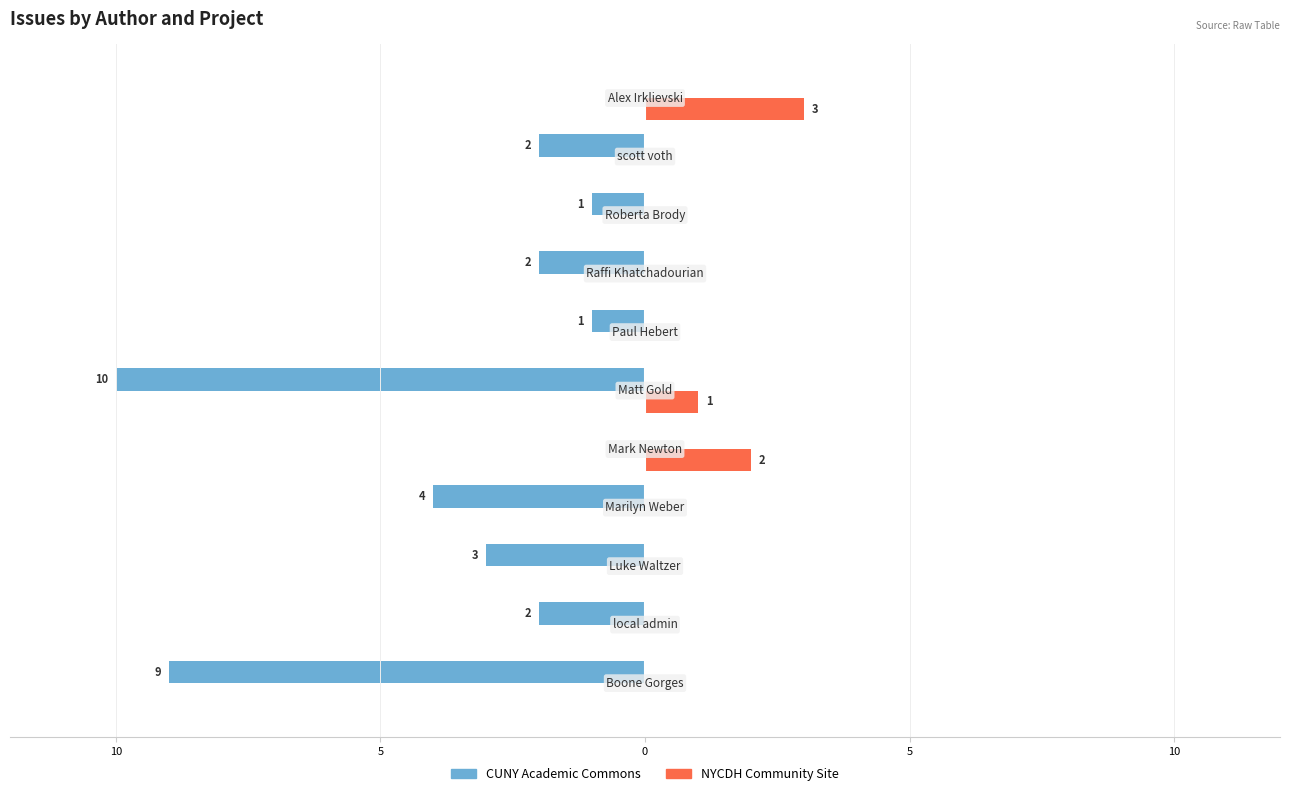

What is the sum of all CUNY Academic Commons values?

-34